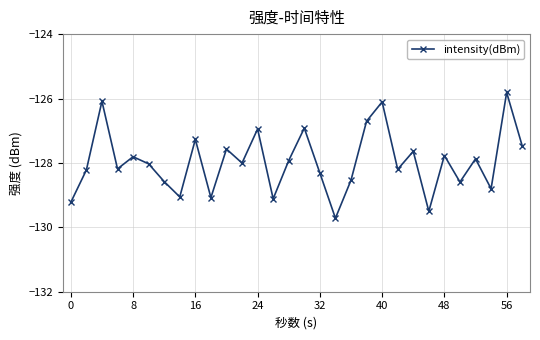

Reading left to right, what are all the values shown in this chart?

-129.2	-128.2	-126.1	-128.2	-127.8	-128.0	-128.6	-129.1	-127.3	-129.1	-127.6	-128.0	-126.9	-129.1	-127.9	-126.9	-128.3	-129.7	-128.5	-126.7	-126.1	-128.2	-127.6	-129.5	-127.8	-128.6	-127.9	-128.8	-125.8	-127.5